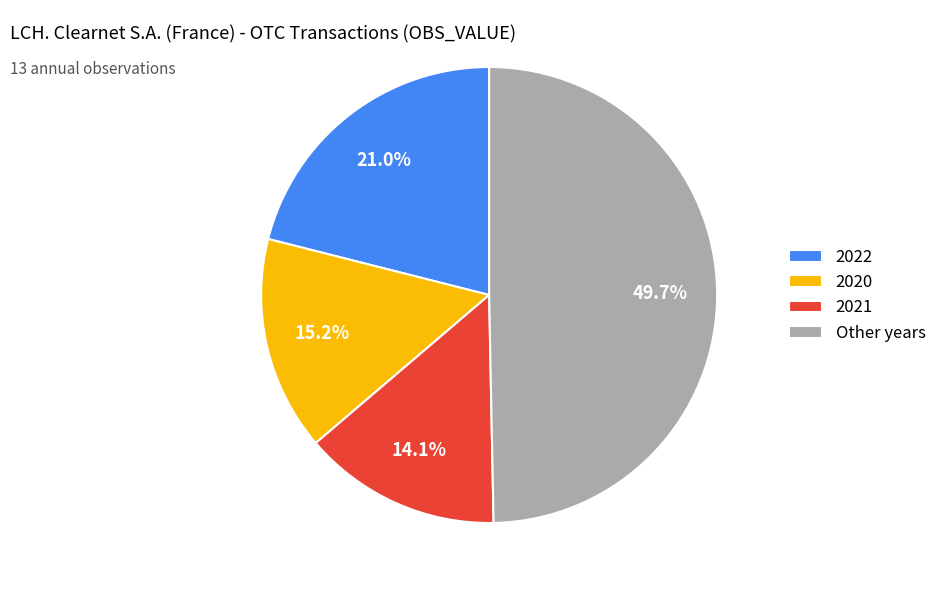

How many segments does this pie chart have?

4